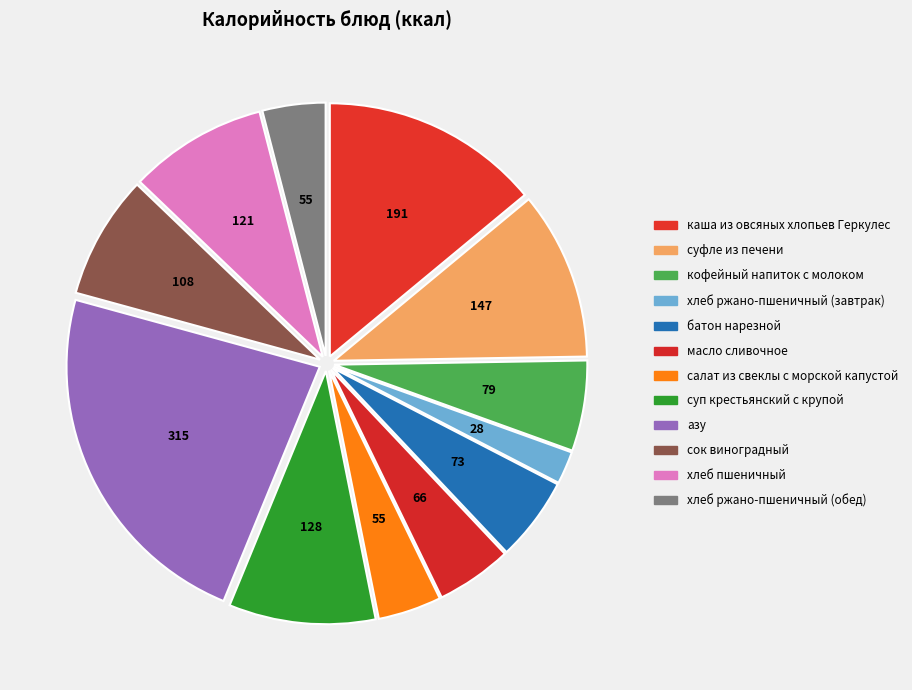

What is the largest slice in the pie chart?

азу